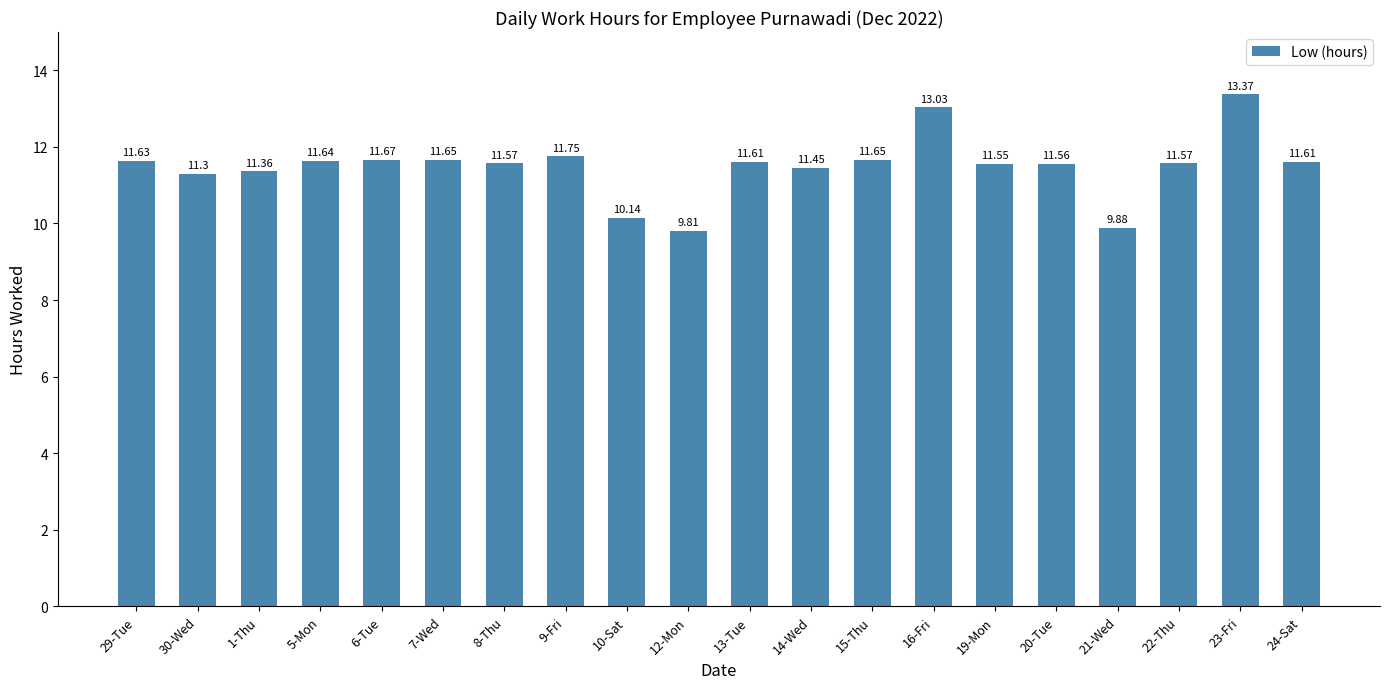

How many bars are there in total?

20